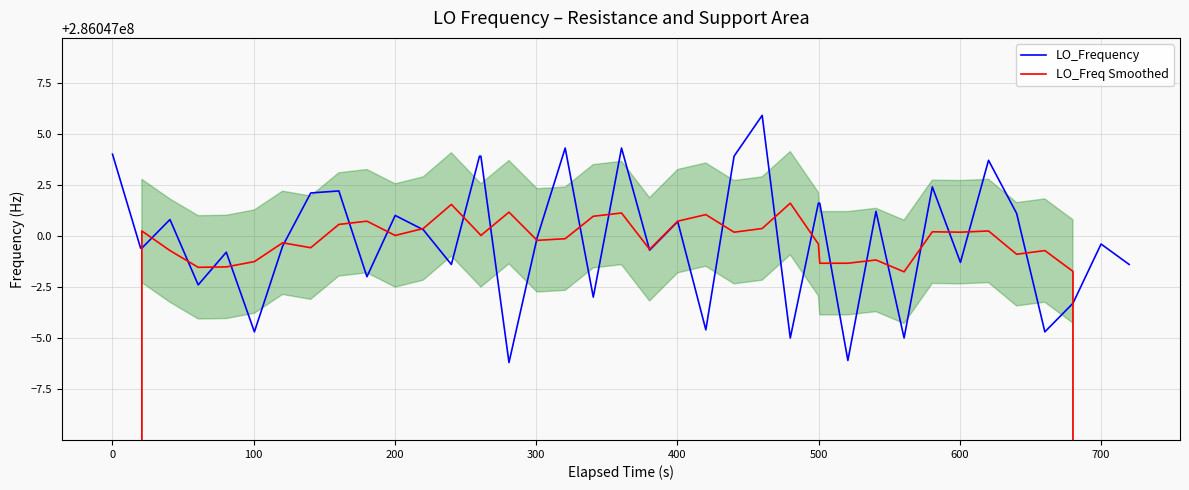

True or false: LO_Frequency and LO_Freq Smoothed cross at least once.

True